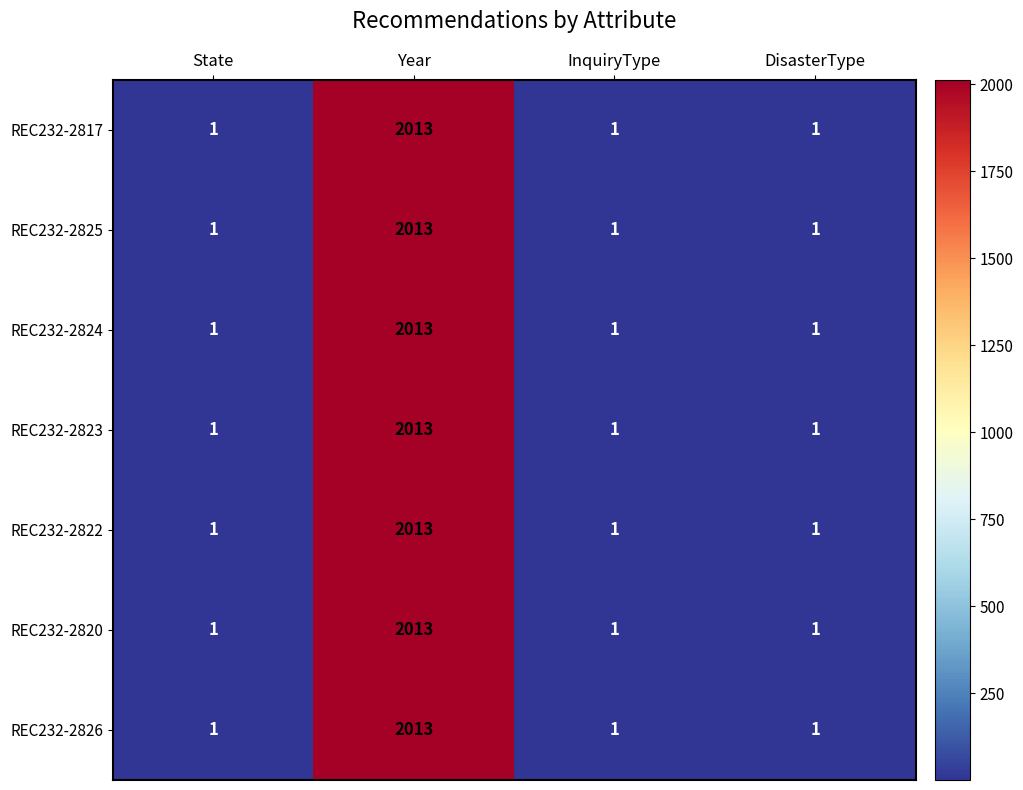

What is the greatest value displayed?

2013